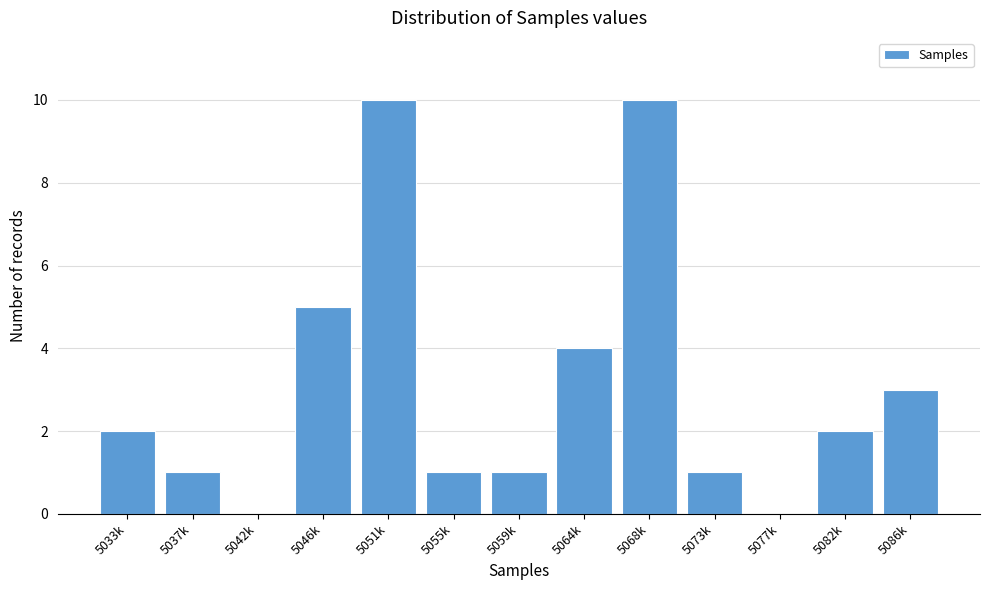

Reading right to left, extract all data points from this chart.

5086k=3	5082k=2	5077k=0	5073k=1	5068k=10	5064k=4	5059k=1	5055k=1	5051k=10	5046k=5	5042k=0	5037k=1	5033k=2